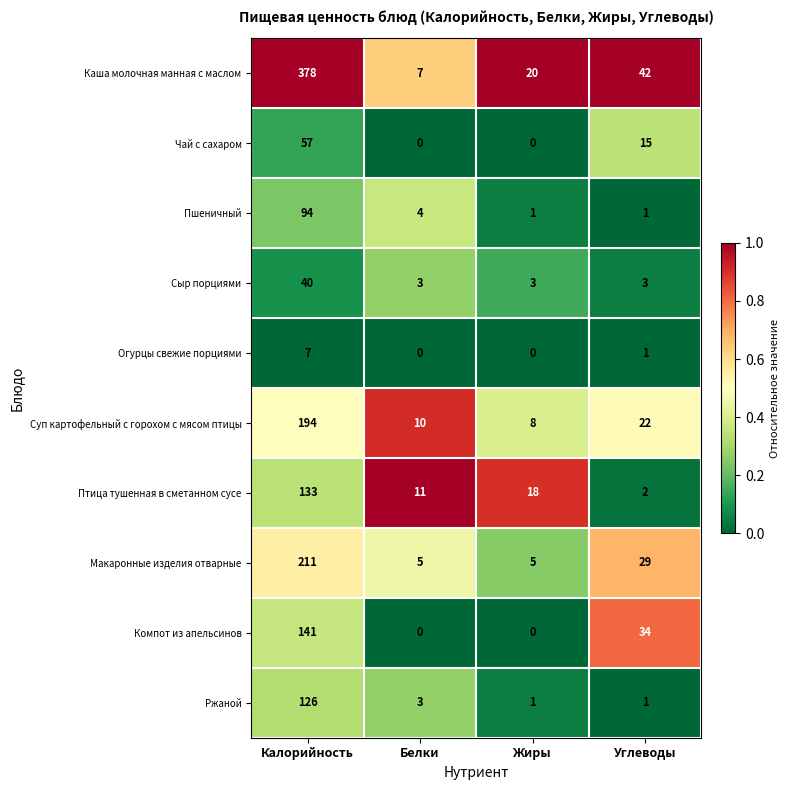

How many data points does each series have?

4